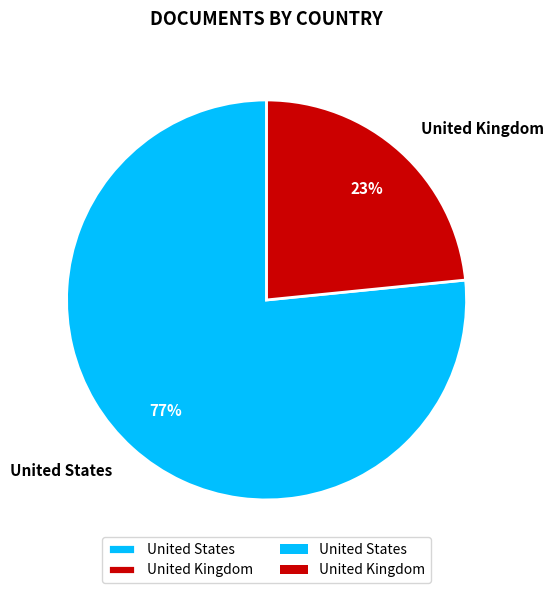

Which has a higher value, United Kingdom or United States?

United States